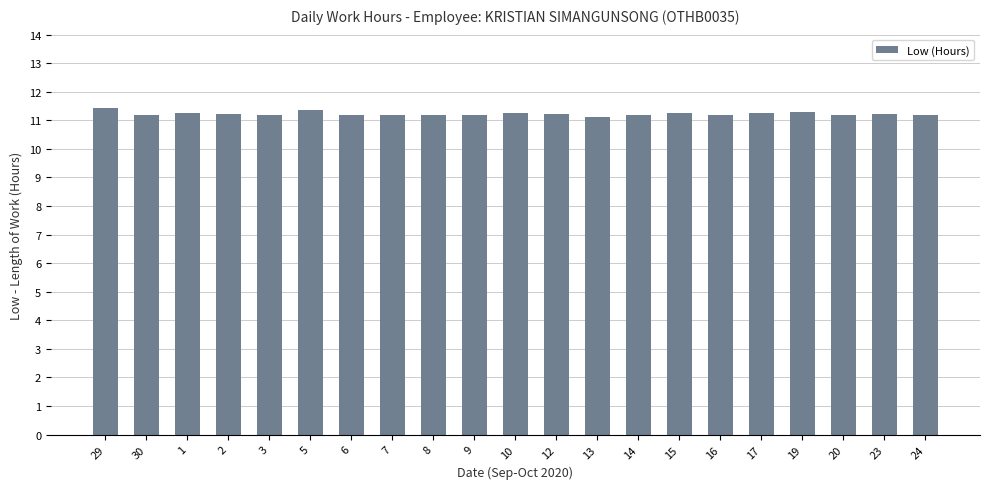

The chart shows a value of 18.8 at 9. True or false?

False